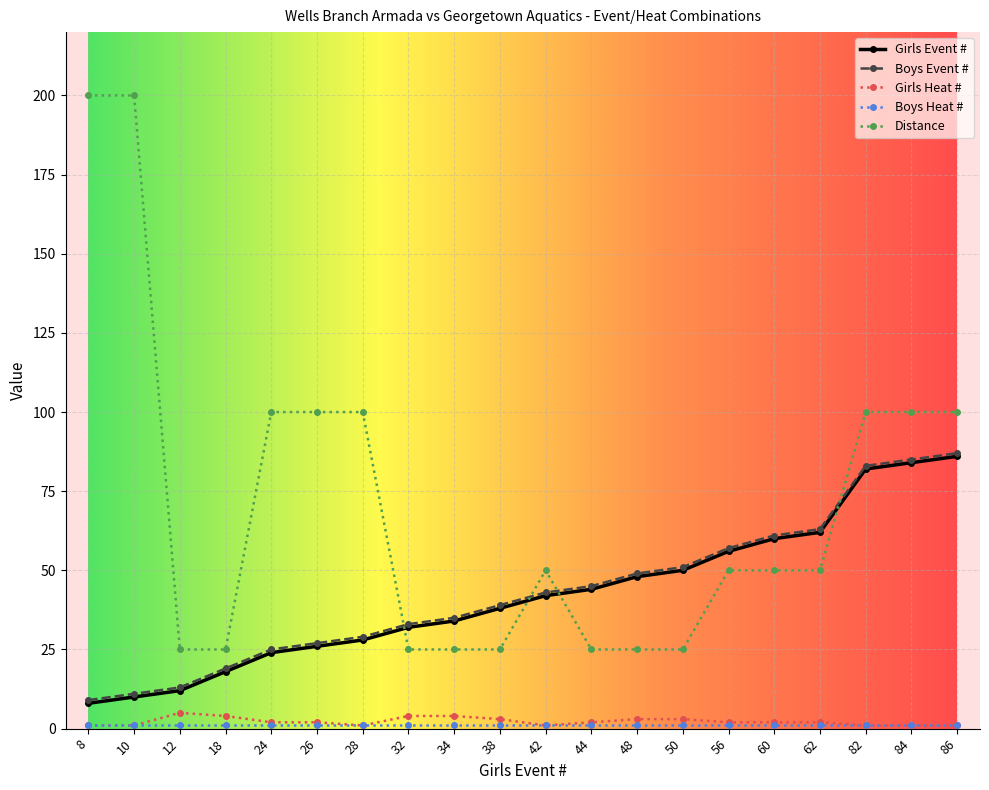

True or false: Girls Event # and Girls Heat # intersect in this chart.

False